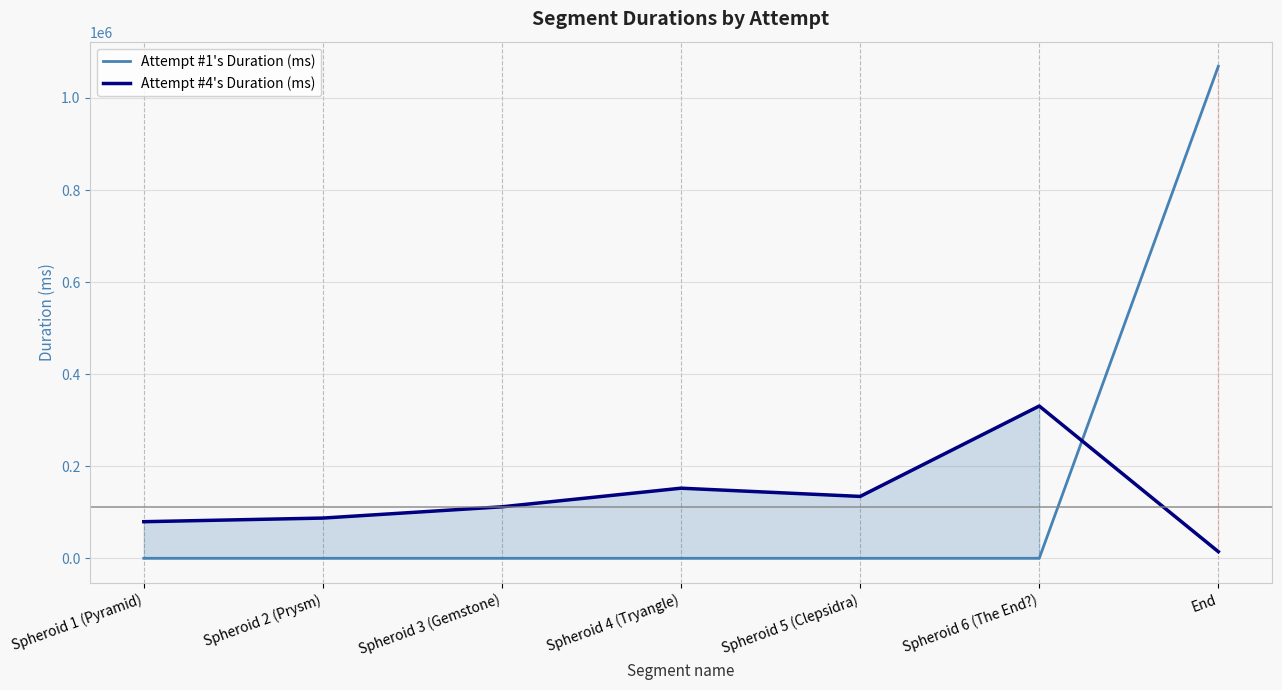

What is the label of the 4th point from the right?

Spheroid 4 (Tryangle)